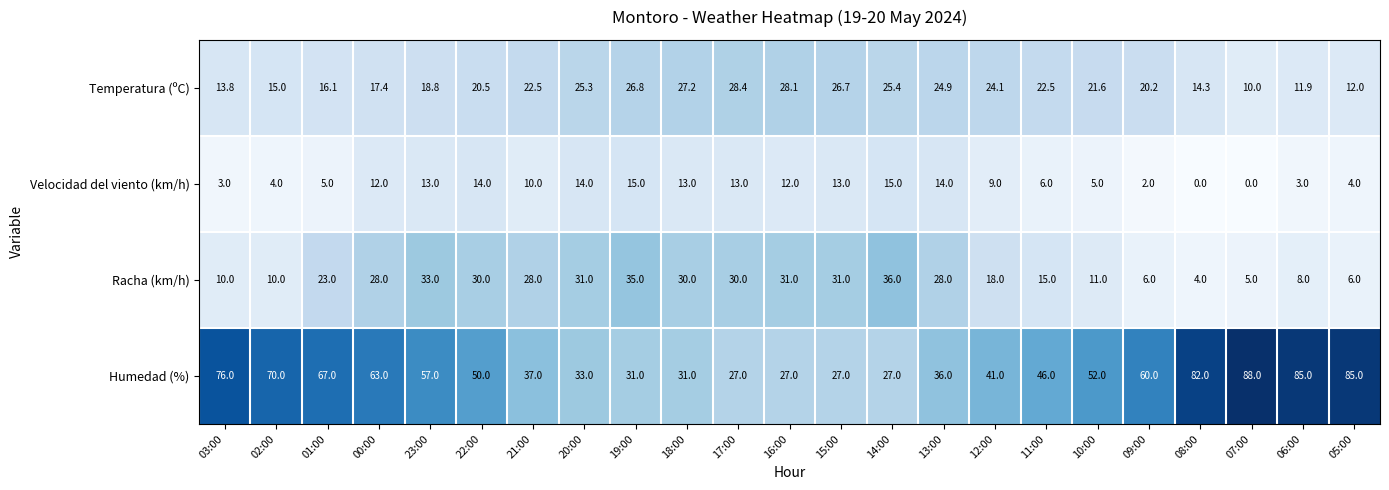

At which label is Humedad (%) closest to 57?

23:00